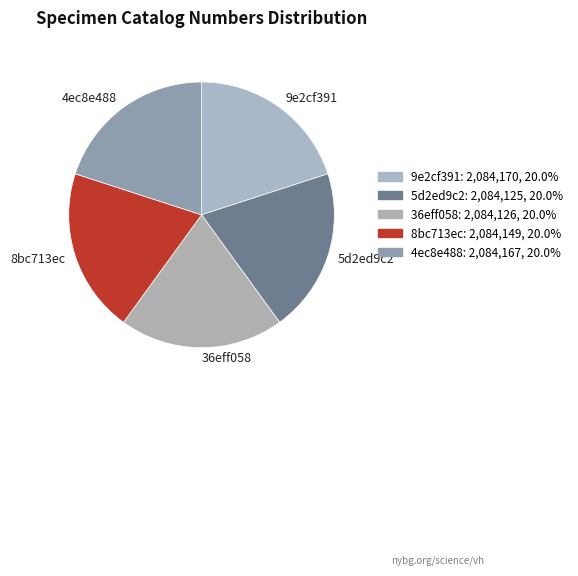

Count the number of slices in the pie.

5